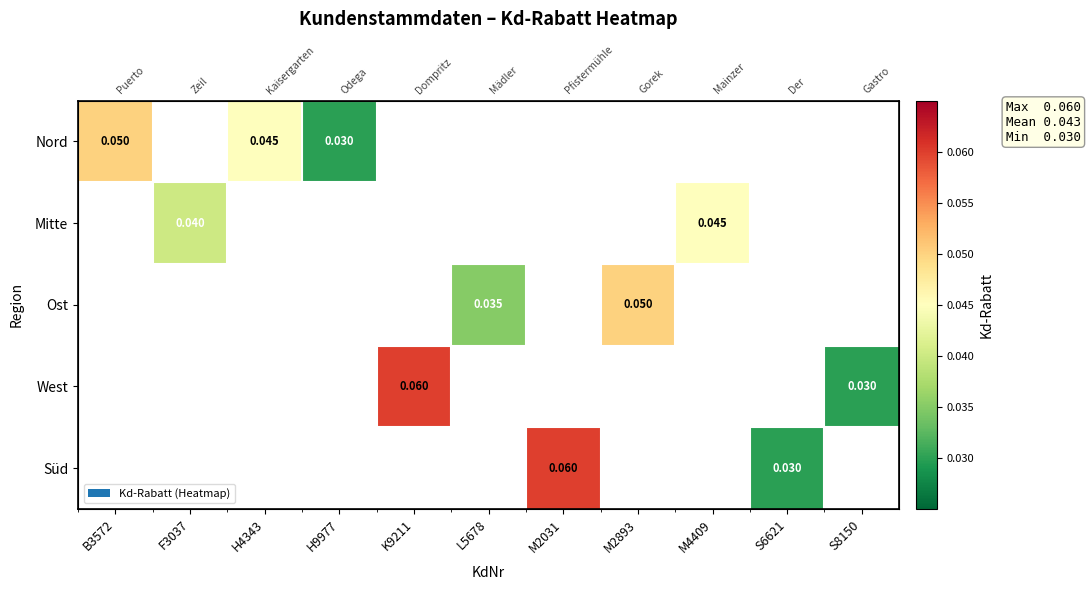

Count the number of categories in the chart.

11